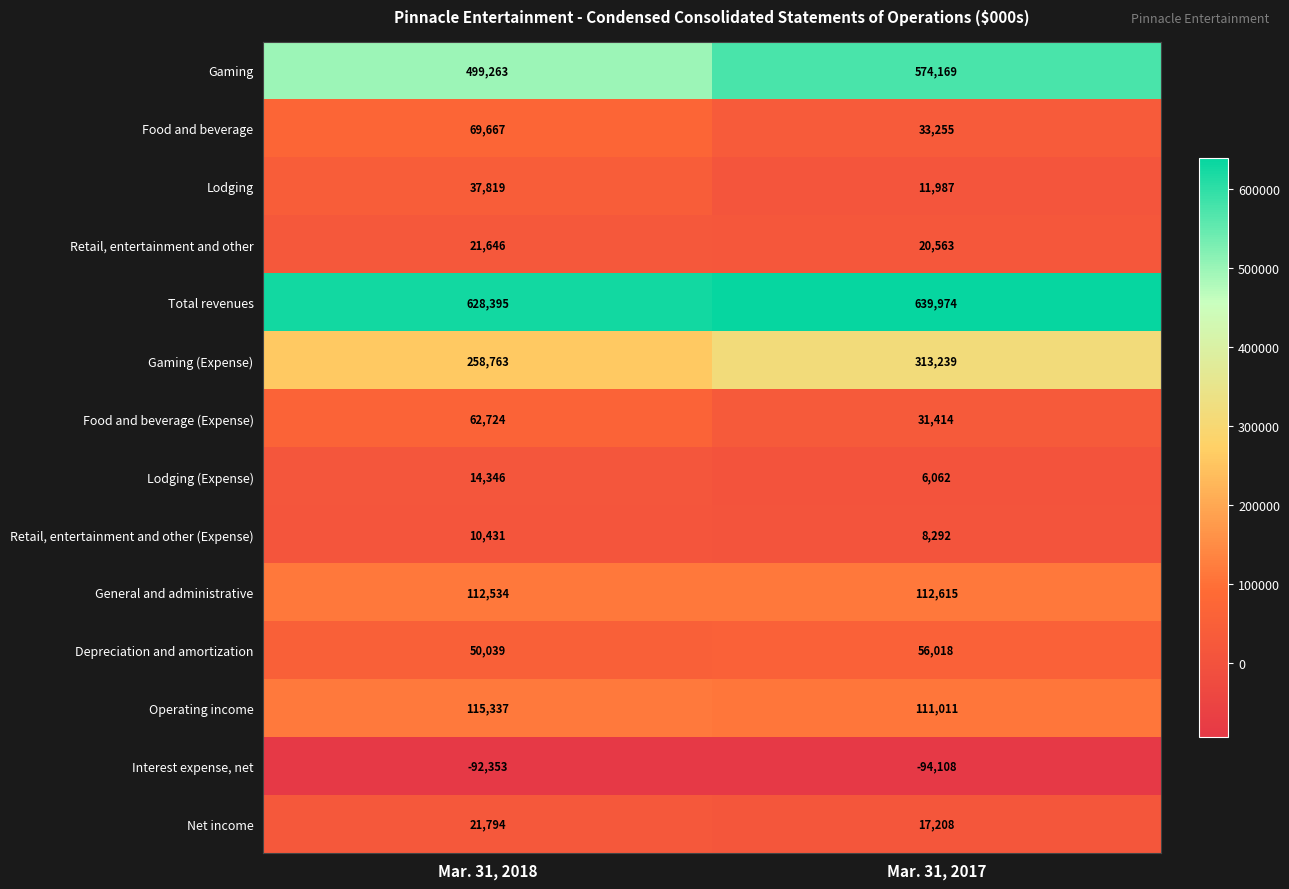

What is the total value across all series at Mar. 31, 2018?

1810405